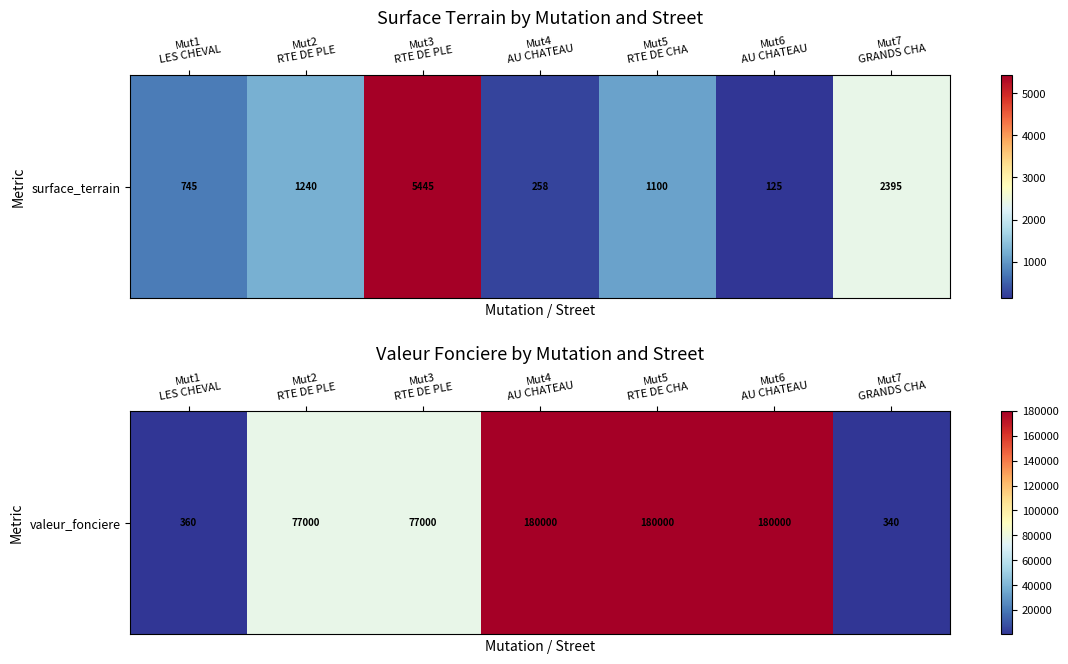

True or false: the data shows 77000.0 at Mut3
RTE DE PLE.

True